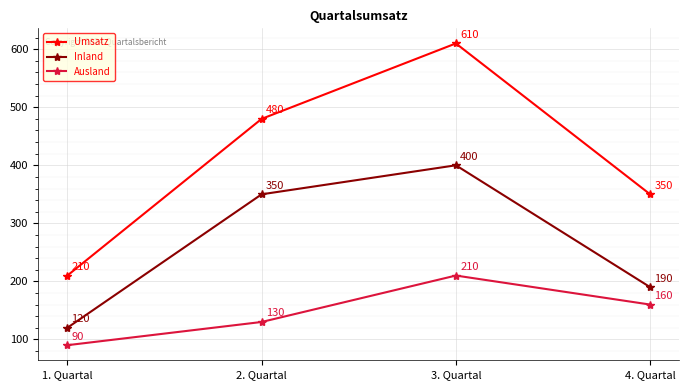

What is the average value of the Ausland series?

148